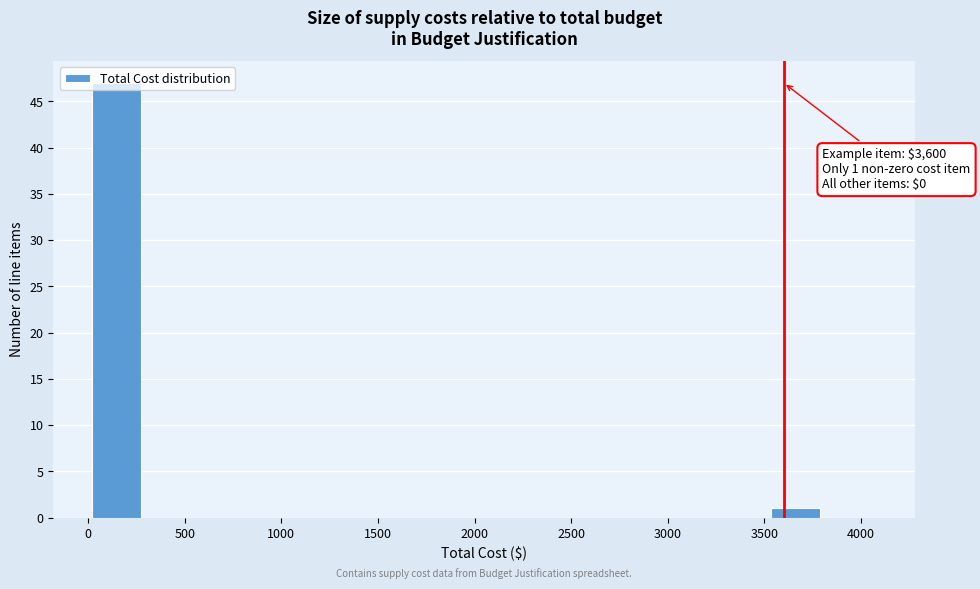

Over which range of the x-axis is the bar tallest?

0 to 300